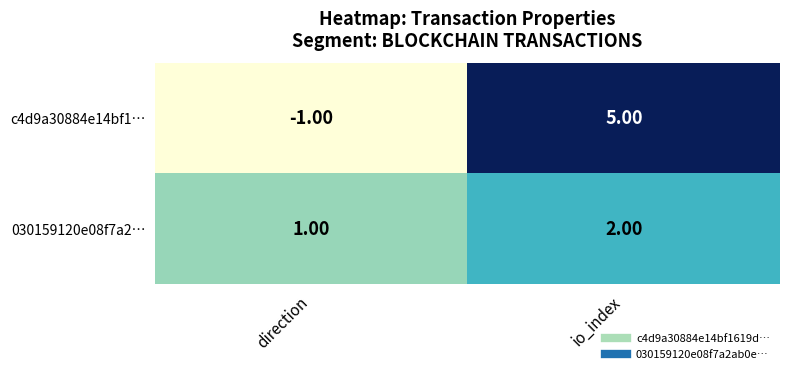

List the series in order of their overall mean, lowest first.

030159120e08f7a2…, c4d9a30884e14bf1…